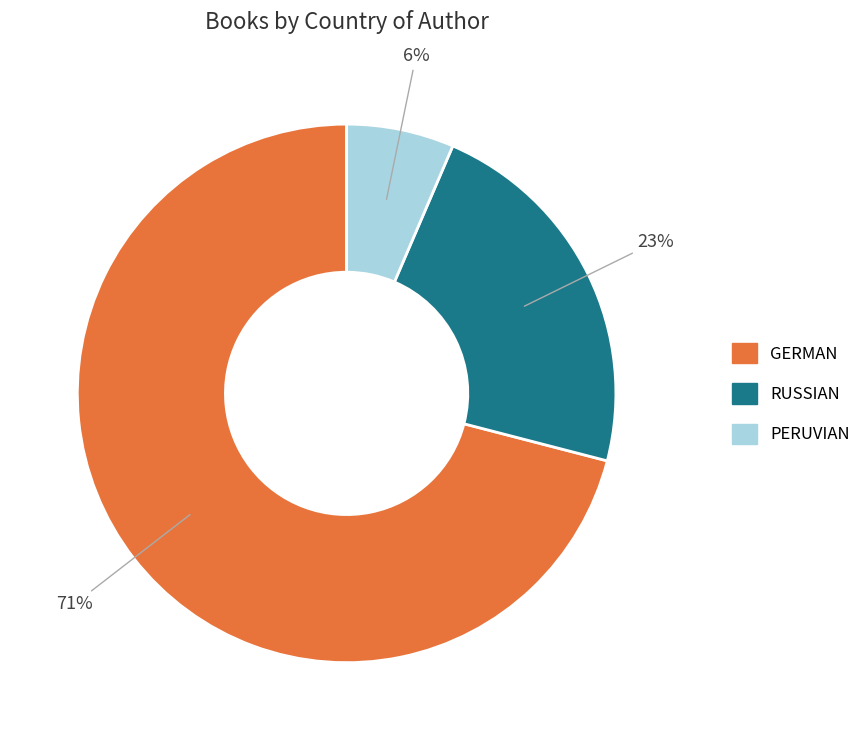

How many segments does this pie chart have?

3